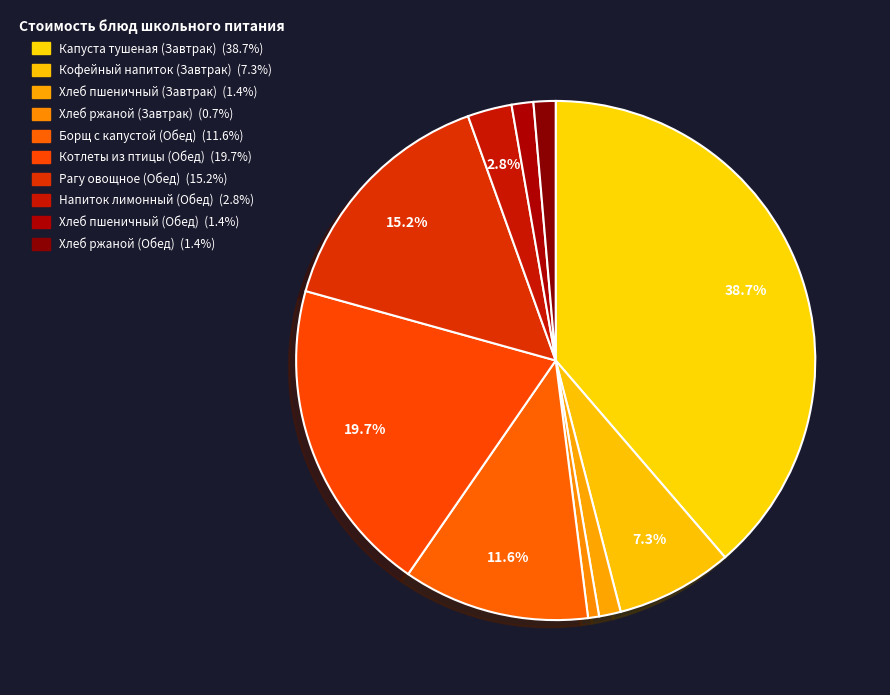

Does Котлеты из птицы (Обед) account for over 50% of the chart?

No